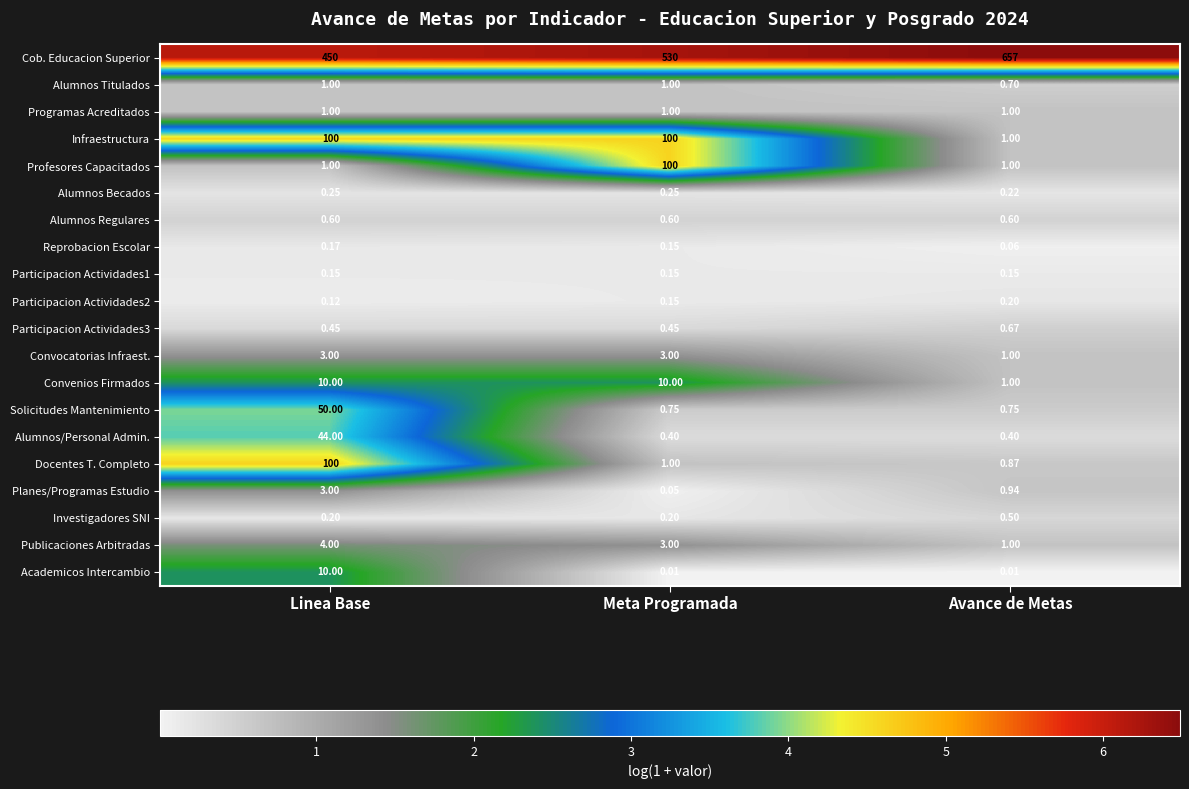

Where is Alumnos Titulados nearest to the value 0?

Avance de Metas